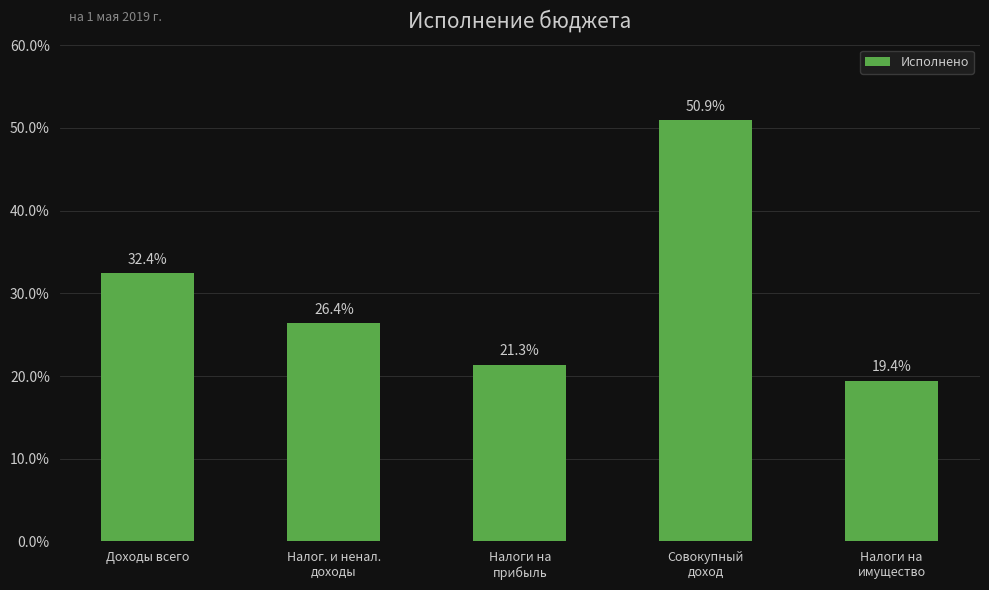

Reading right to left, list all the values displayed in this chart.

Налоги на
имущество=19.4	Совокупный
доход=50.9	Налоги на
прибыль=21.3	Налог. и ненал.
доходы=26.4	Доходы всего=32.4